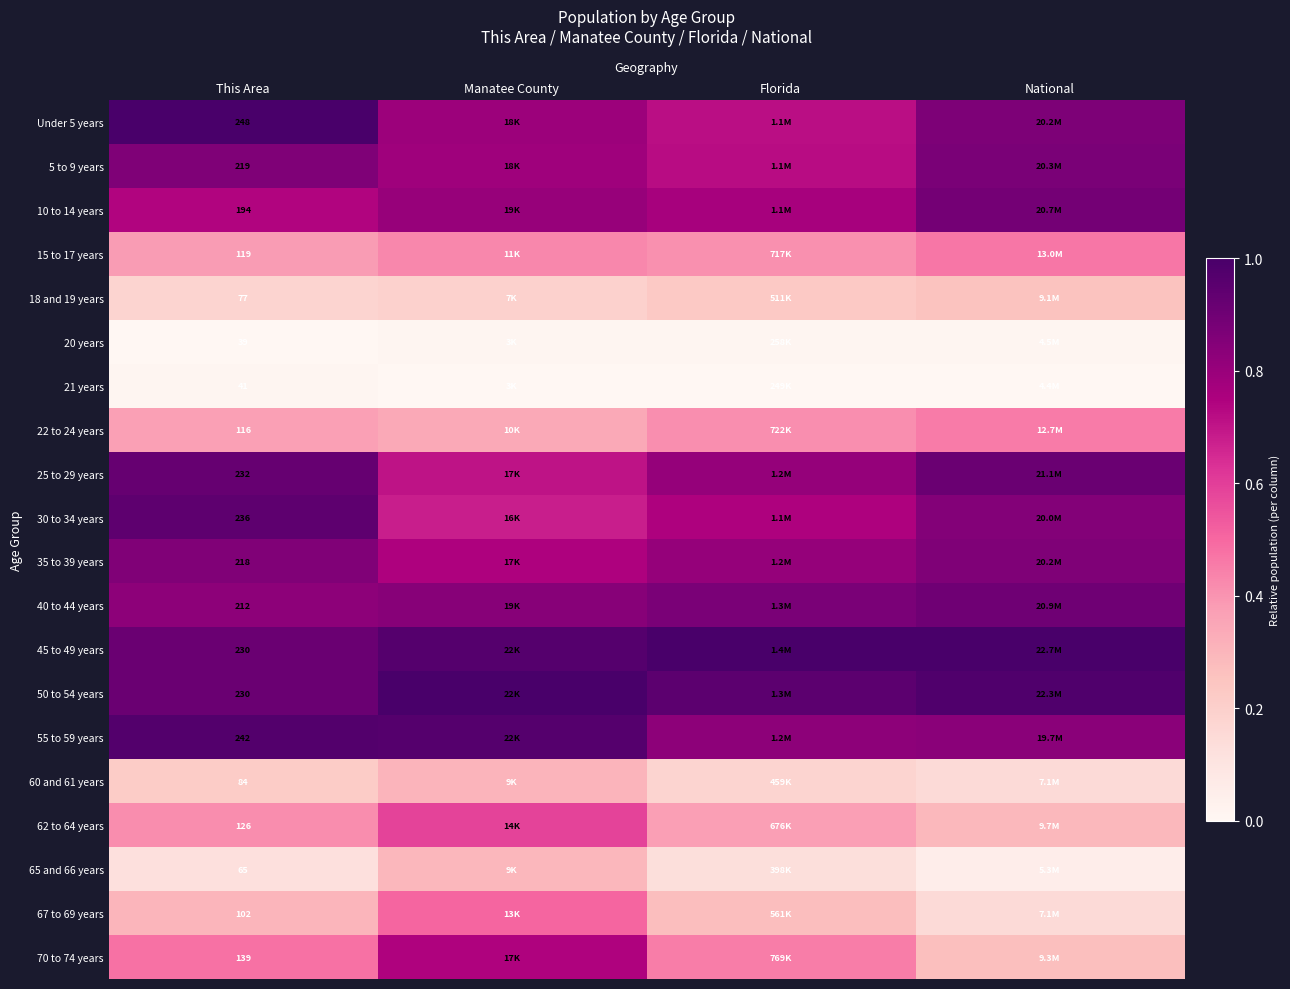

At which category is the sum across all series the highest?

Manatee County